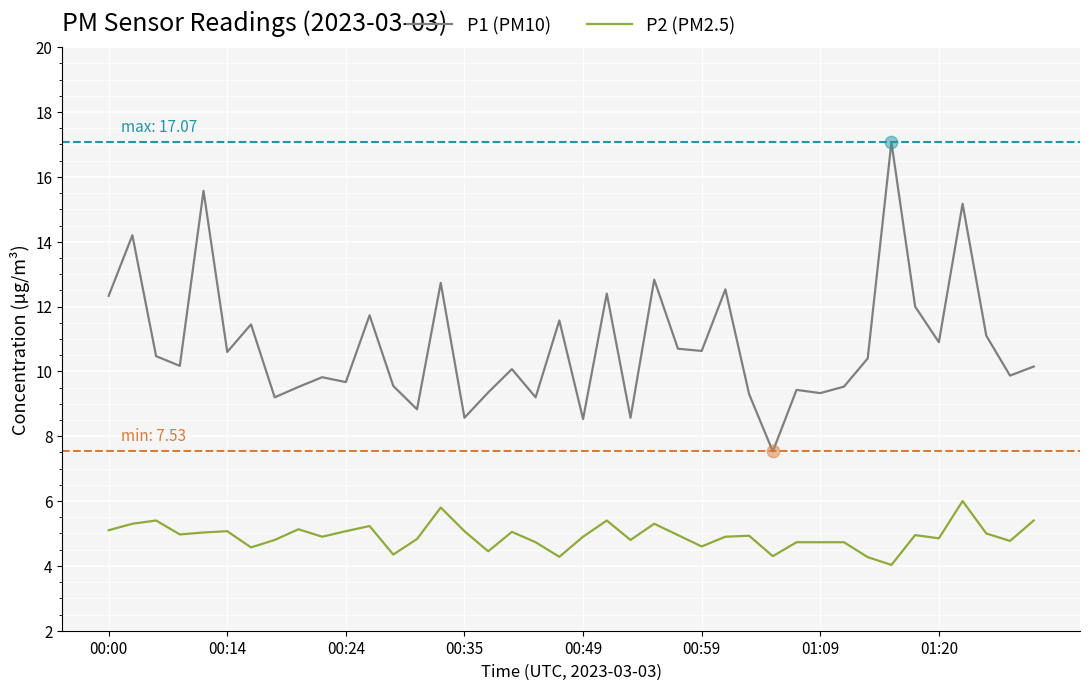

Which series has the largest total across all categories?

P1 (PM10)